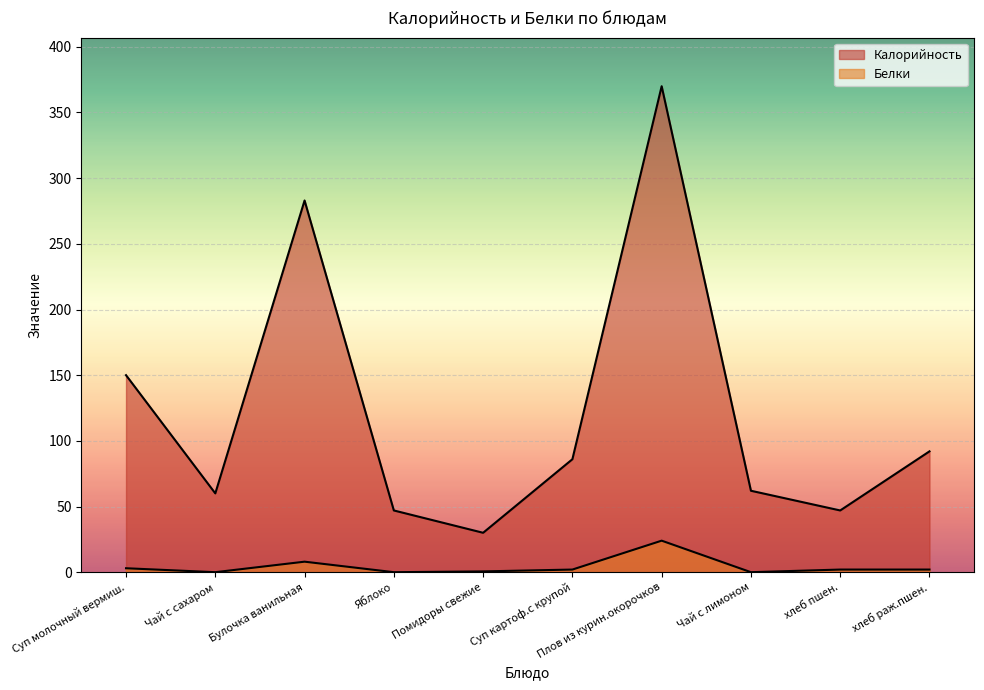

What are all the series names shown in the legend?

Калорийность, Белки